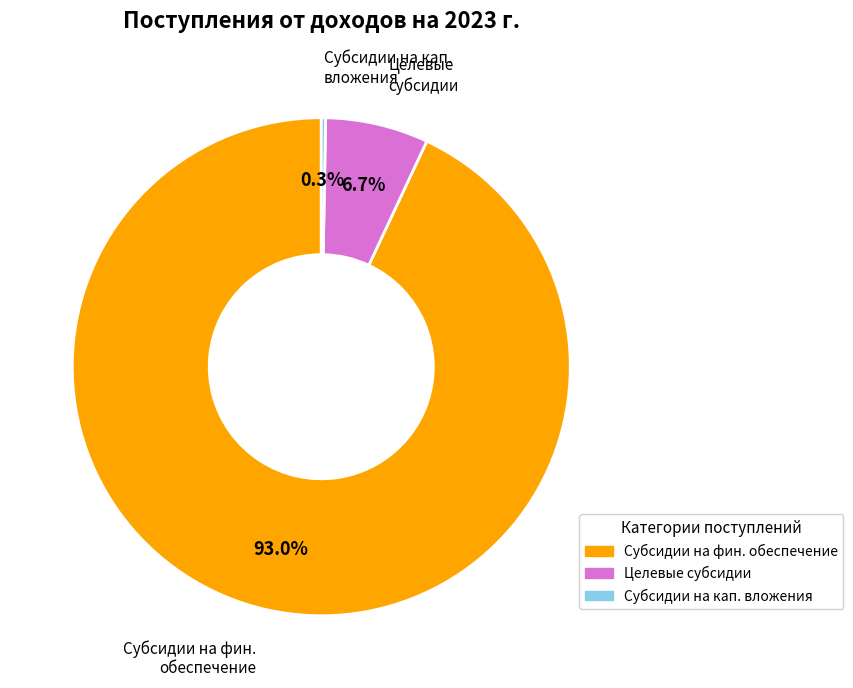

Does any single category account for the majority?

Yes